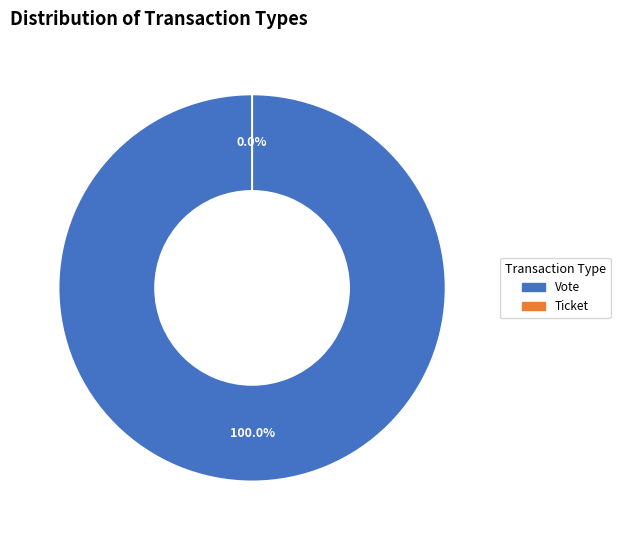

Count the number of slices in the pie.

2